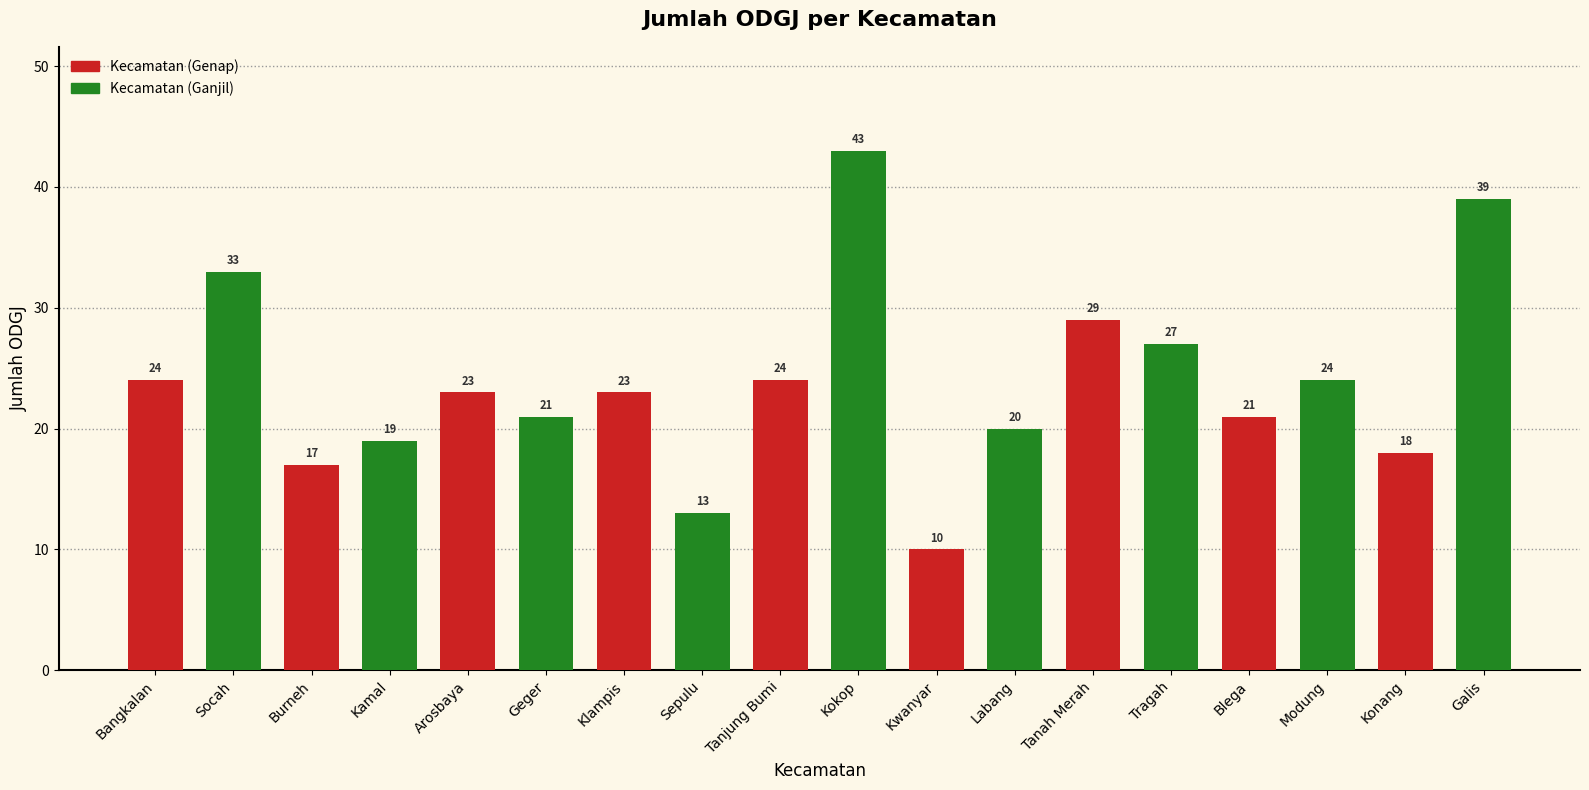

Reading left to right, transcribe all the data shown in this chart.

Bangkalan=24	Socah=33	Burneh=17	Kamal=19	Arosbaya=23	Geger=21	Klampis=23	Sepulu=13	Tanjung Bumi=24	Kokop=43	Kwanyar=10	Labang=20	Tanah Merah=29	Tragah=27	Blega=21	Modung=24	Konang=18	Galis=39